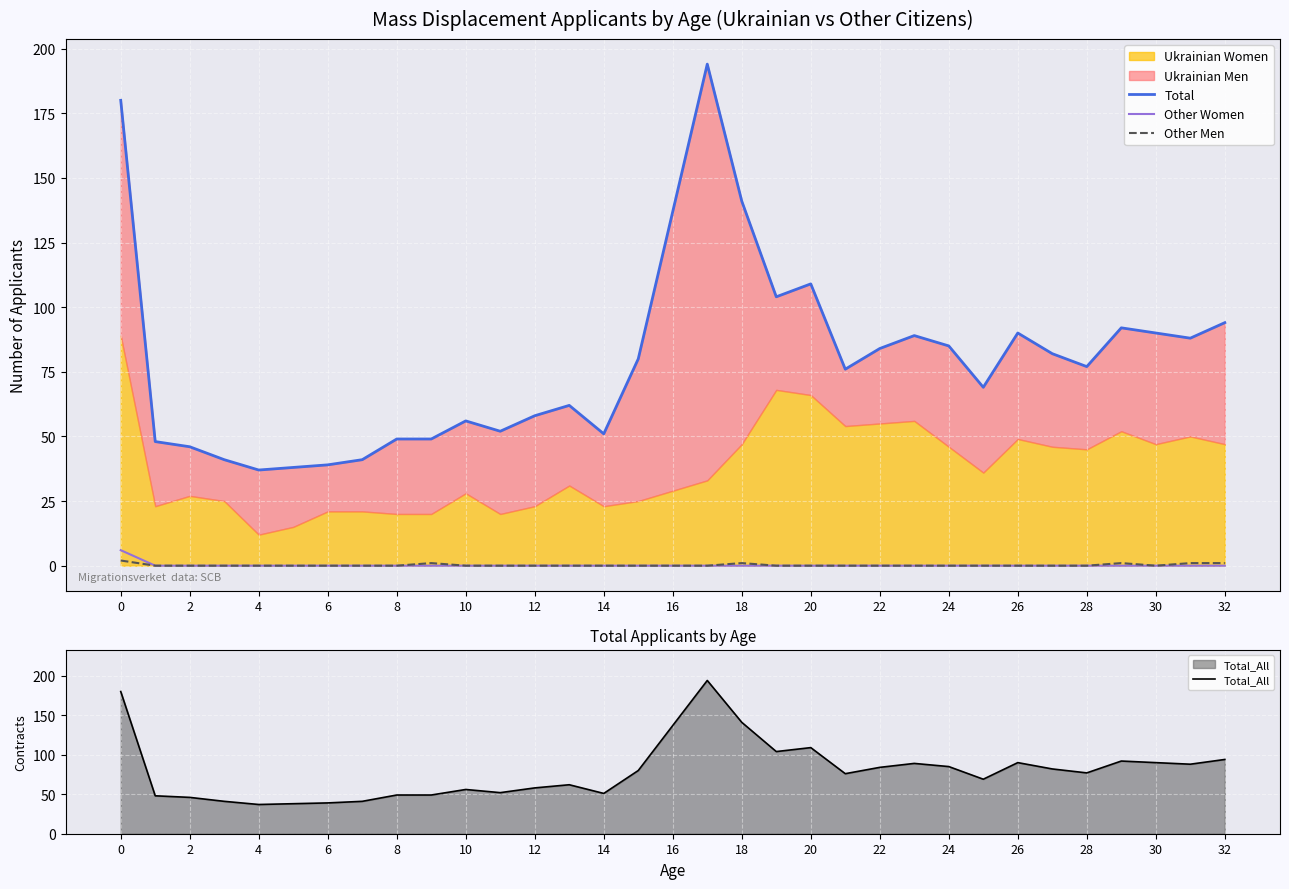

Reading right to left, extract all data points from this chart.

Total: 94	88	90	92	77	82	90	69	85	89	84	76	109	104	141	194	137	80	51	62	58	52	56	49	49	41	39	38	37	41	46	48	180
Other Women: 0	0	0	0	0	0	0	0	0	0	0	0	0	0	0	0	0	0	0	0	0	0	0	0	0	0	0	0	0	0	0	0	6
Other Men: 1	1	0	1	0	0	0	0	0	0	0	0	0	0	1	0	0	0	0	0	0	0	0	1	0	0	0	0	0	0	0	0	2
Total_All: 94	88	90	92	77	82	90	69	85	89	84	76	109	104	141	194	137	80	51	62	58	52	56	49	49	41	39	38	37	41	46	48	180